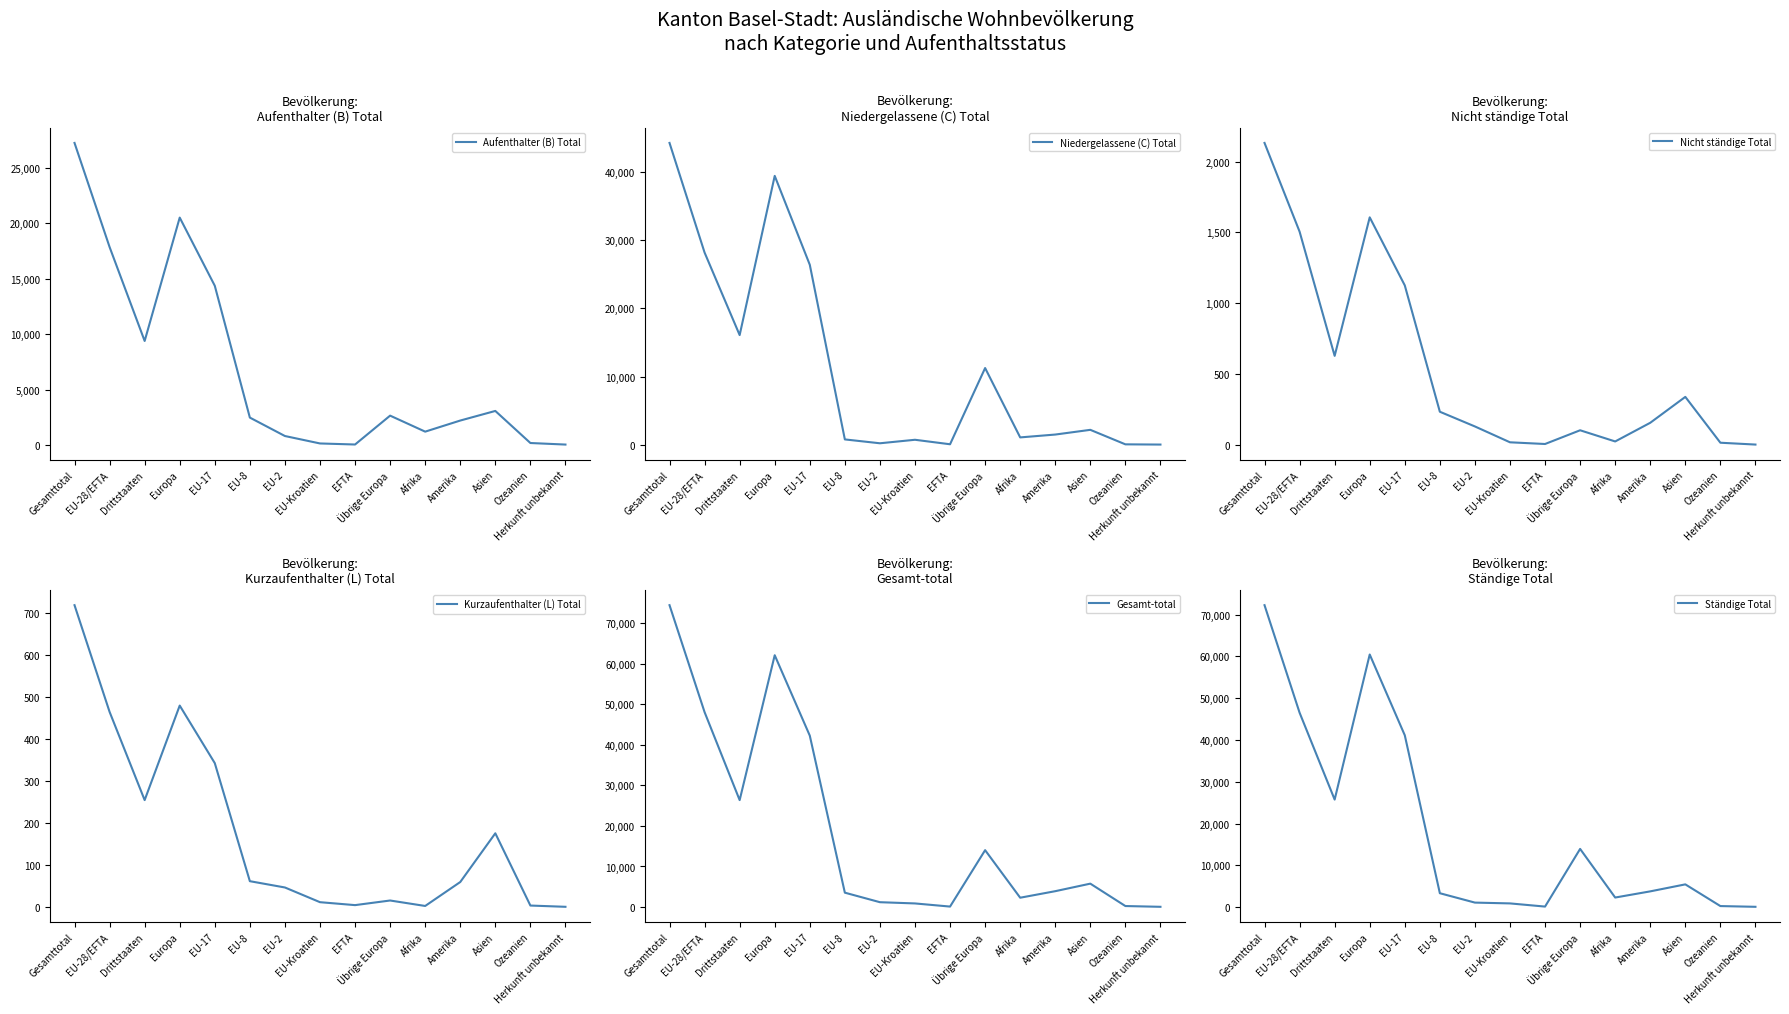

What is the value of the Ständige Total point at the 3rd from the left?

25727